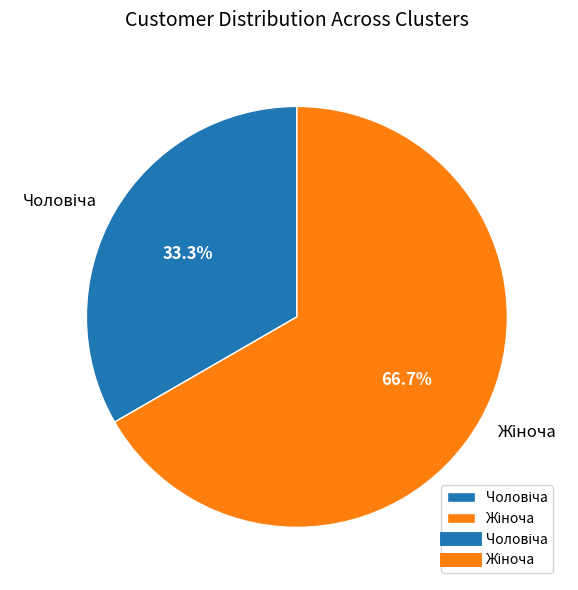

Is there any slice that represents more than half of the pie?

Yes